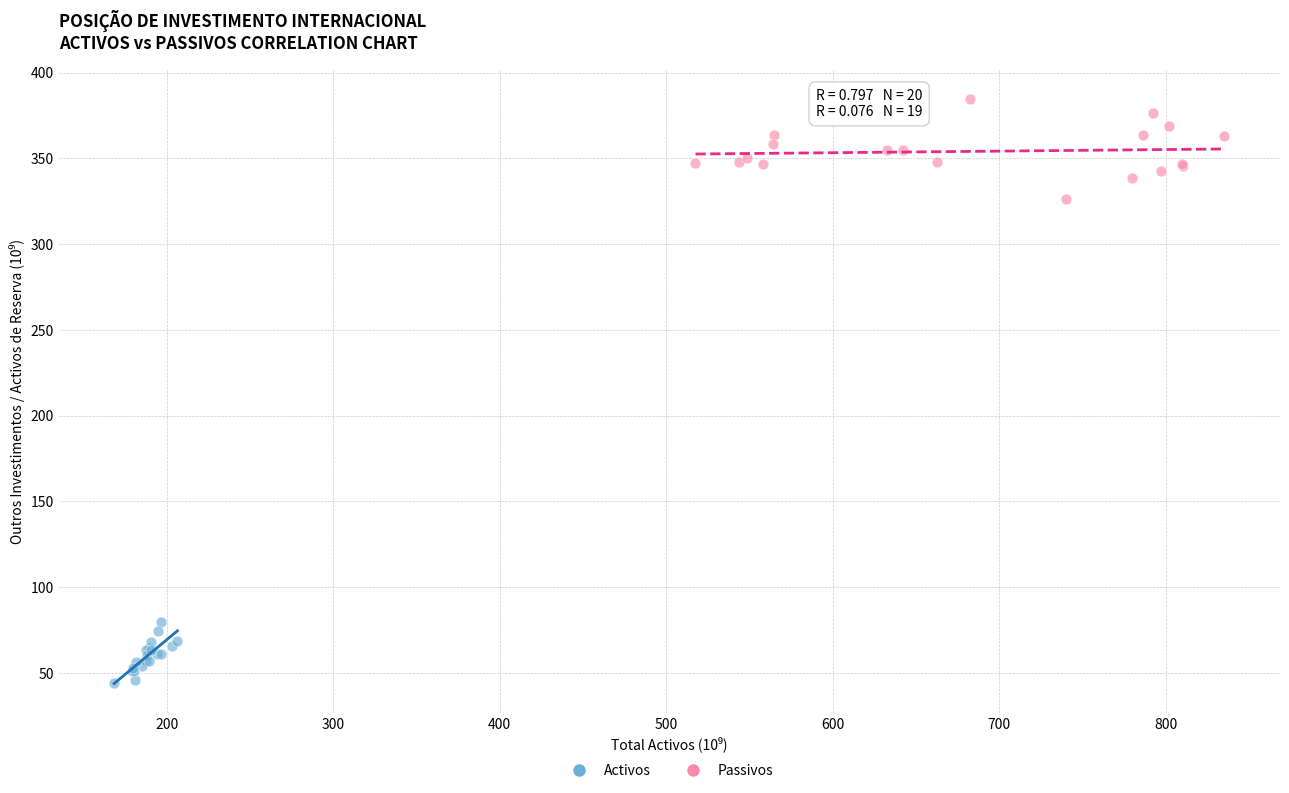

Which series reaches the minimum Y coordinate?

Activos